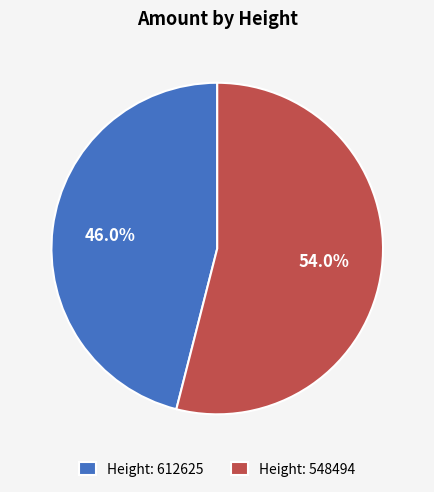

What is the total percentage of Height: 548494 and Height: 612625?

100.0%